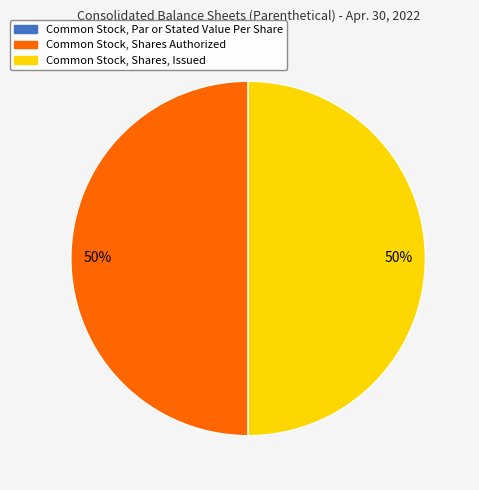

How many segments does this pie chart have?

2